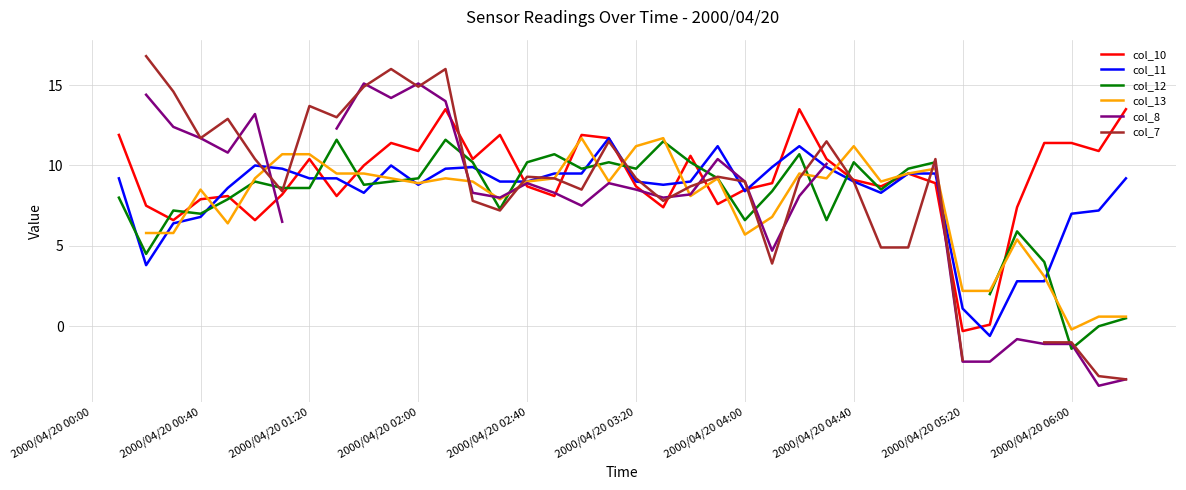

How many data points in col_8 are less than 8?

10